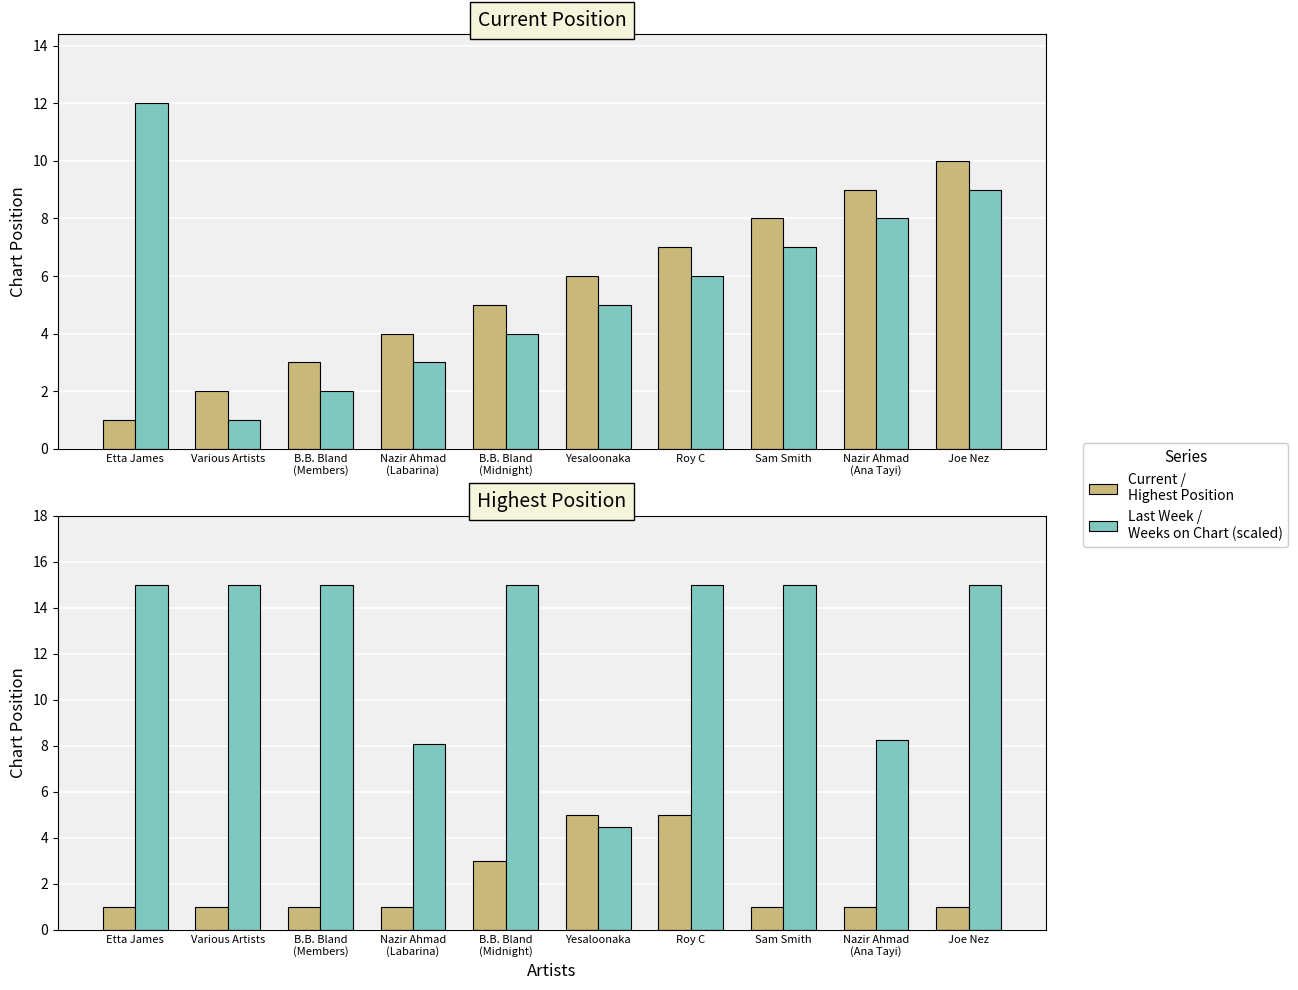

Which series has the largest range (max minus min)?

Last Week Position